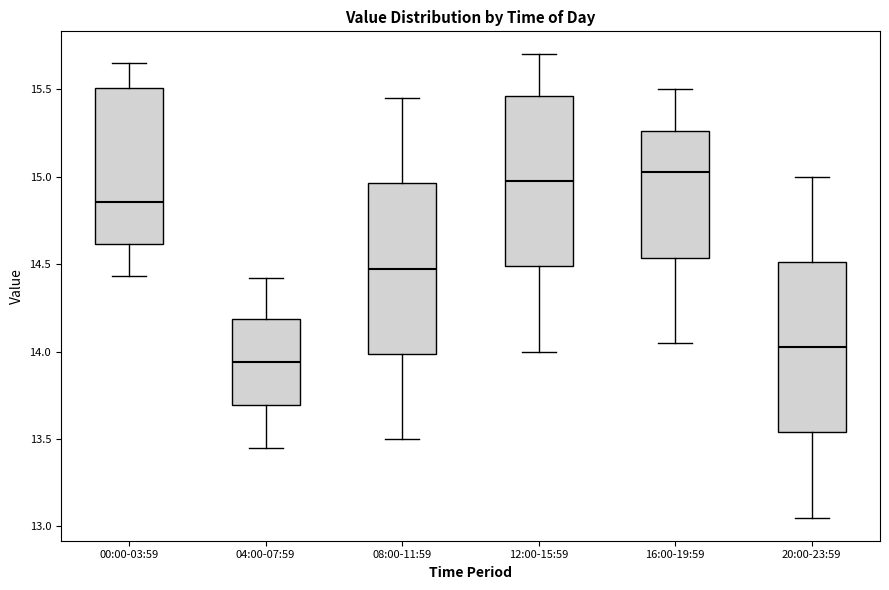

Which box's median line is the lowest?

04:00-07:59